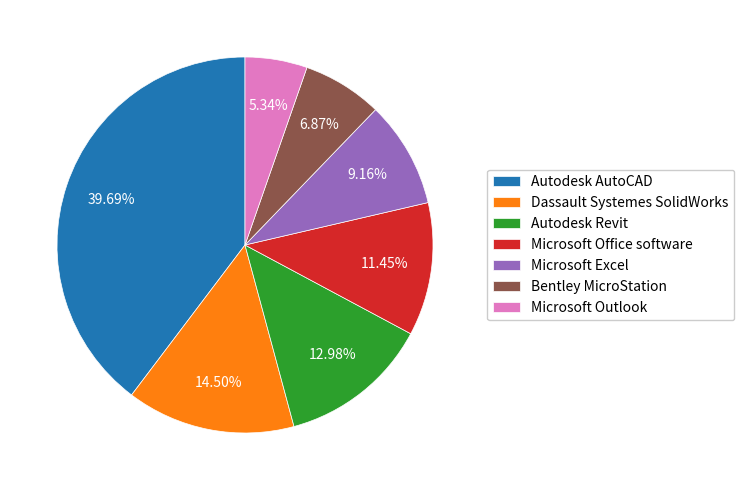

Approximately how many times larger is the value at Microsoft Excel compared to Microsoft Office software?

0.8